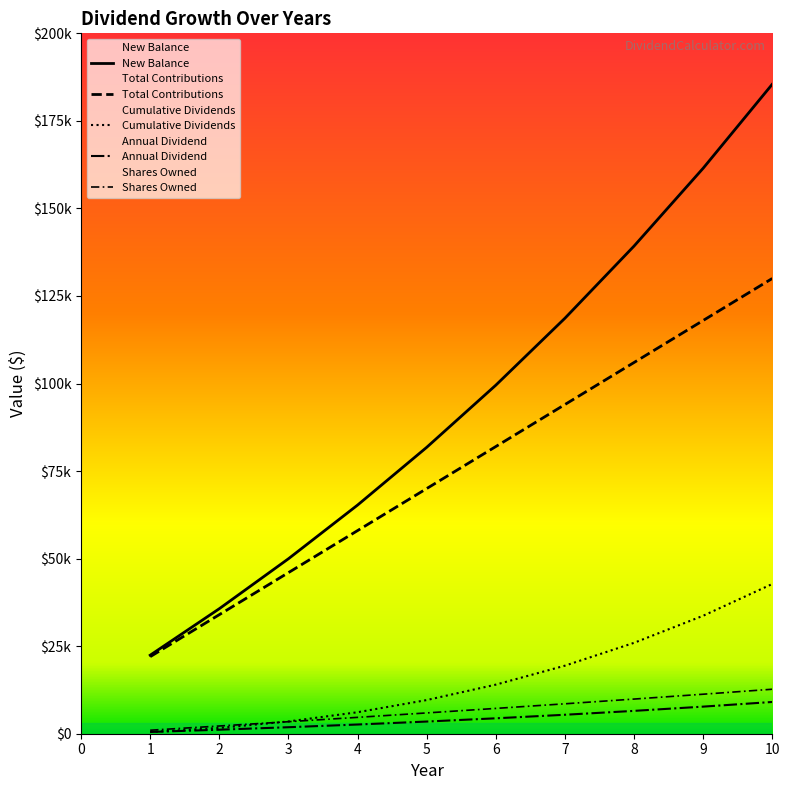

How many values in the Total Contributions series are below 82000?

5